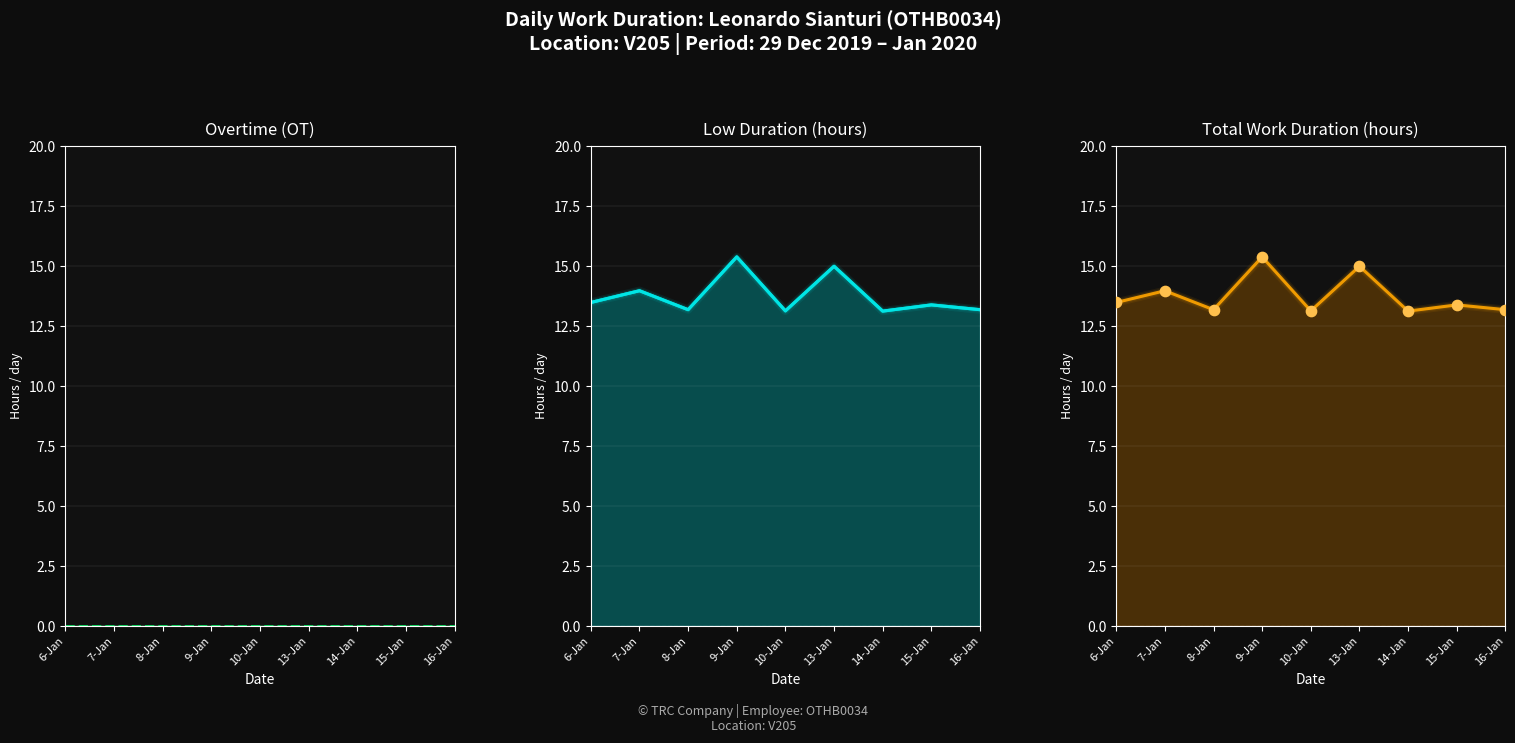

What is the total value across all series at 13-Jan?

30.0